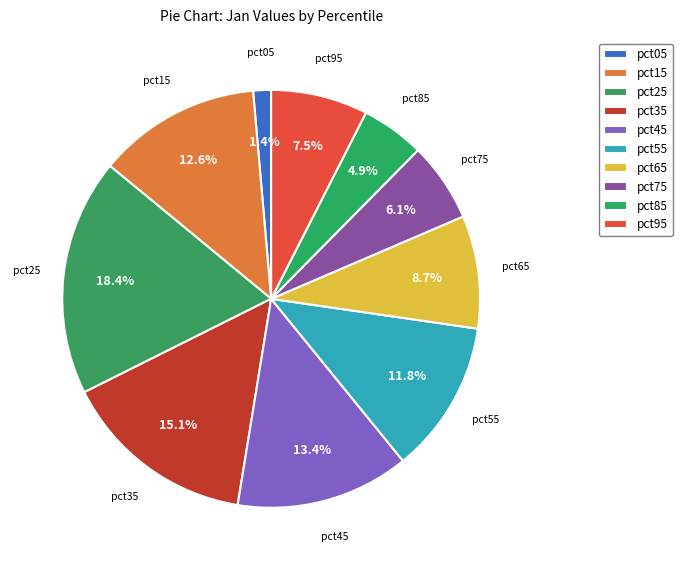

True or false: pct55 accounts for 26% of the total.

False